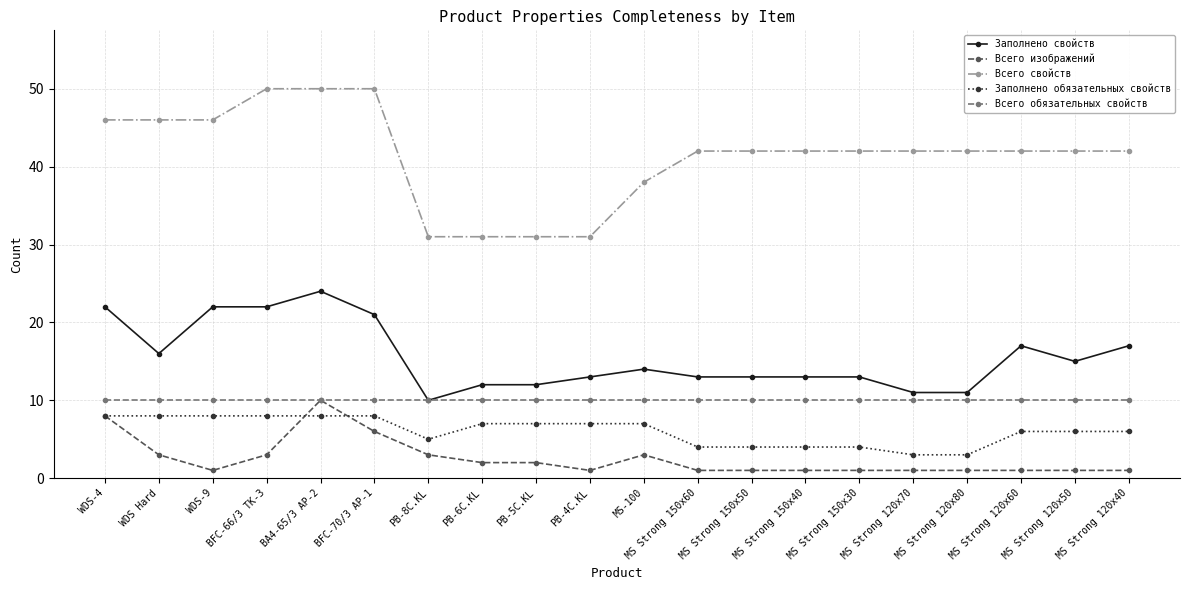

What is the difference between the highest and lowest values at MS Strong 120x40?

41